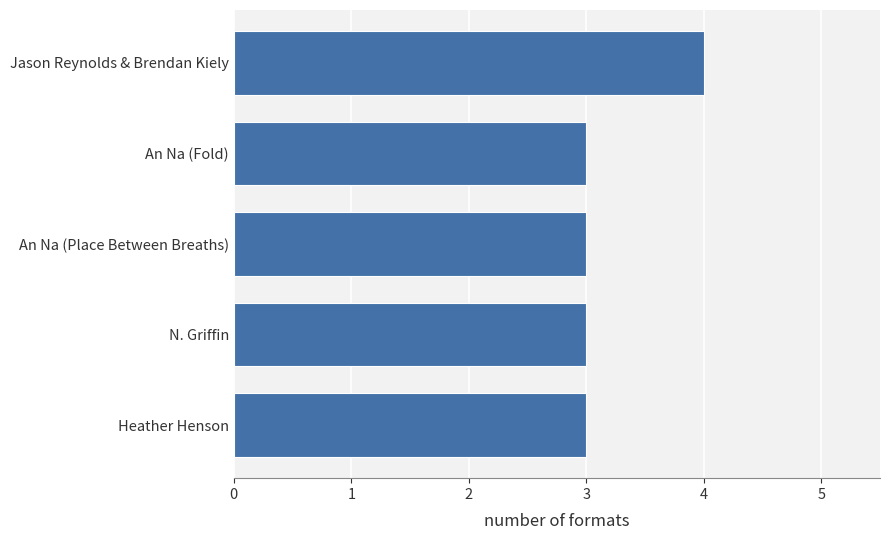

What is the maximum value shown in the chart?

4